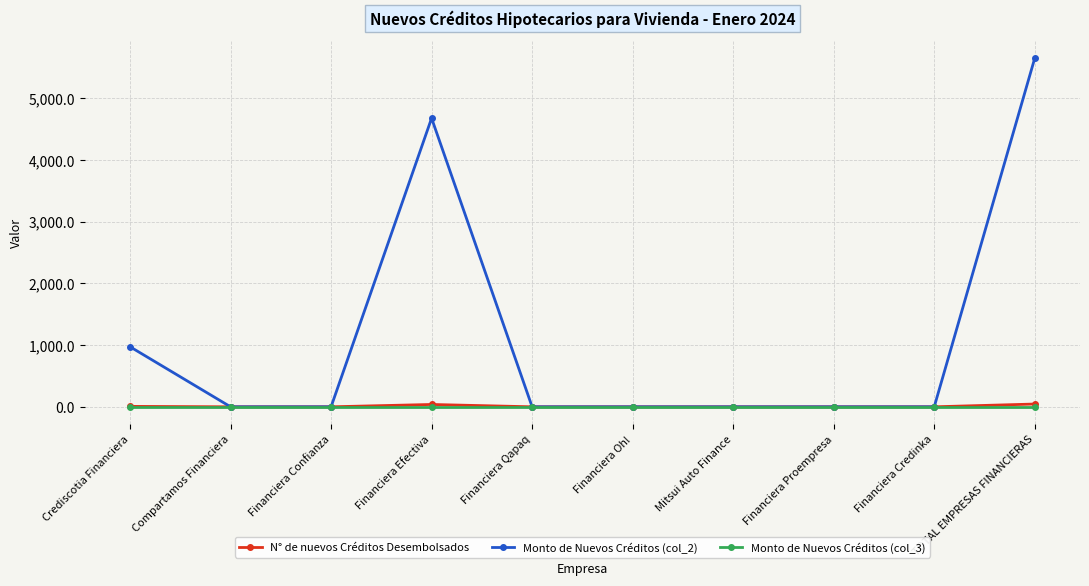

True or false: Monto de Nuevos Créditos (col_3) has a value of 0.0 at Financiera Efectiva.

True